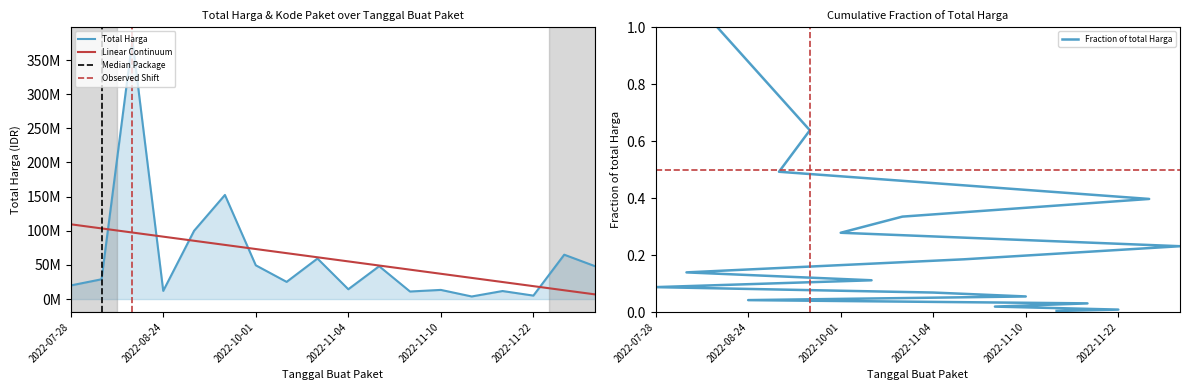

True or false: Total Harga and Kode Paket cross at least once.

False